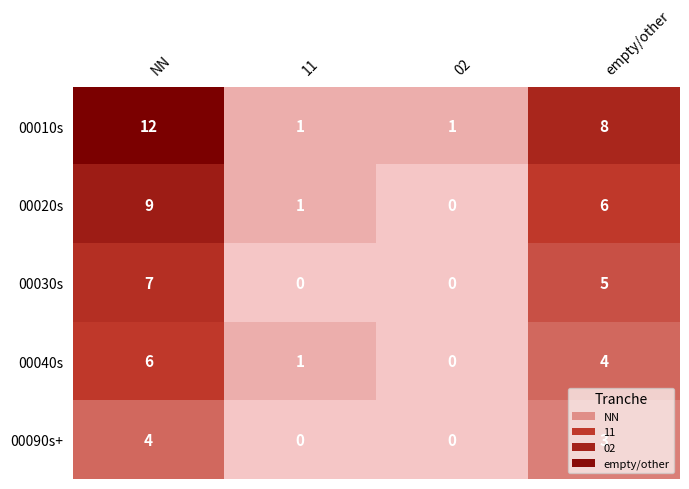

What is the difference between the maximum and second lowest values in the 00030s series?

7